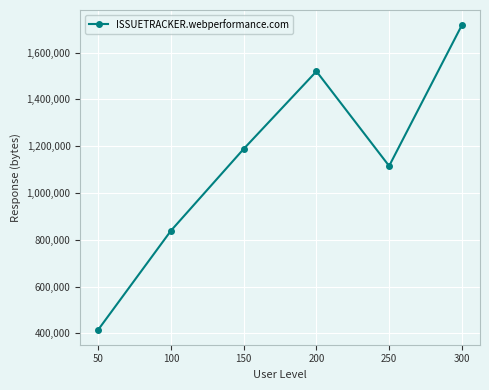

Count the values in the range 839424 to 1520211.

4